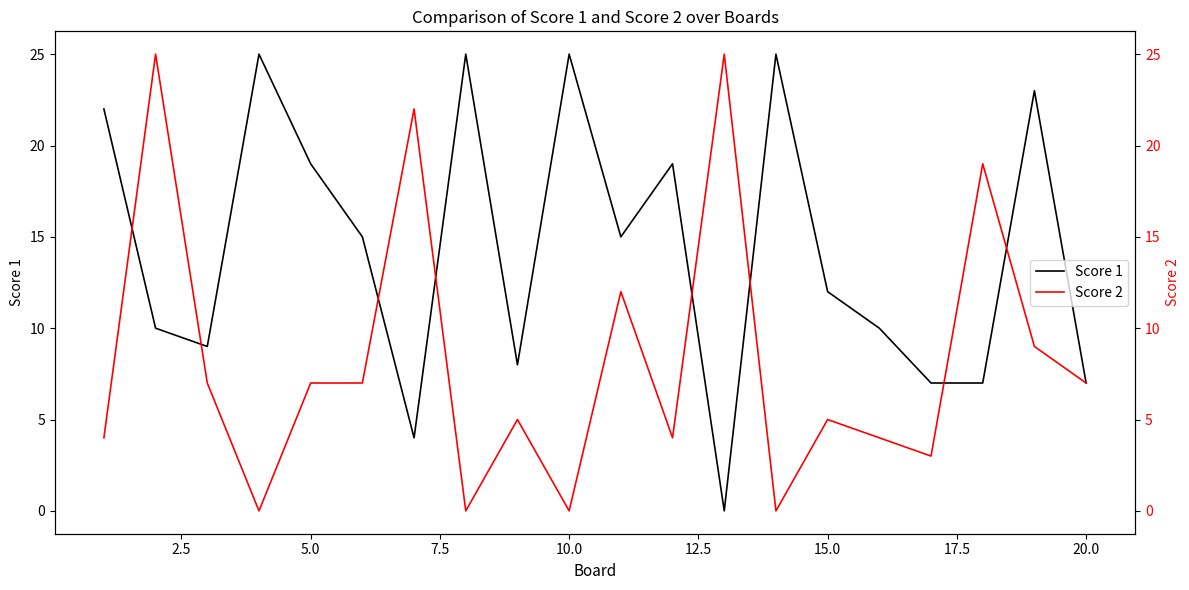

The Score 1 series shows 8 at 15.0. True or false?

False